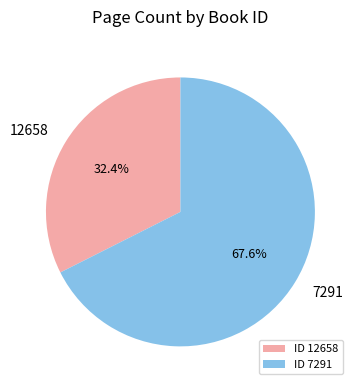

What percentage do 7291 and 12658 together represent?

100.0%